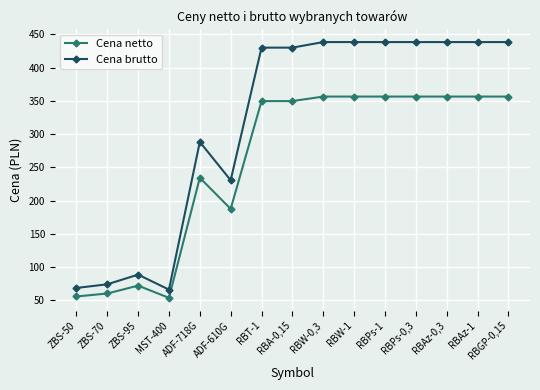

At how many categories does at least one series exceed 422?

9